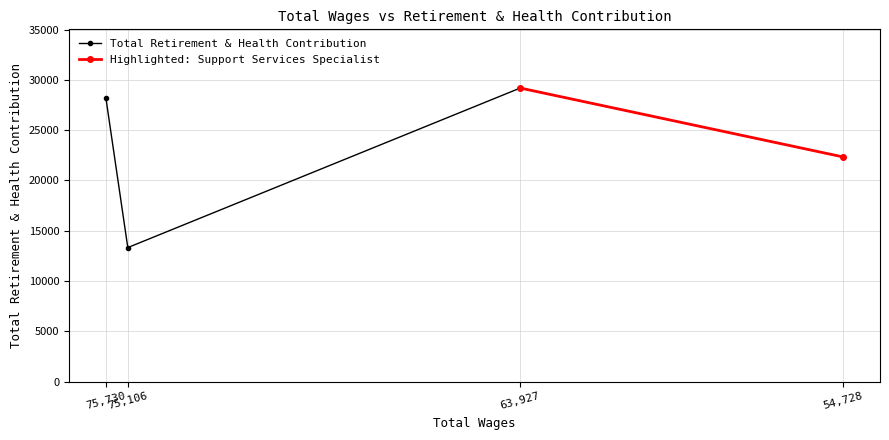

The value at 75730.0 is 28205. True or false?

True